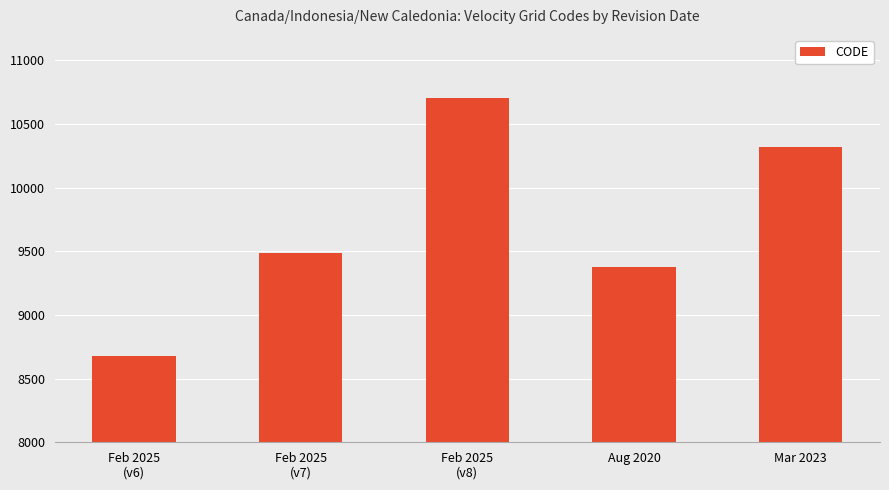

Which category has the highest value across all series?

Feb 2025
(v8)